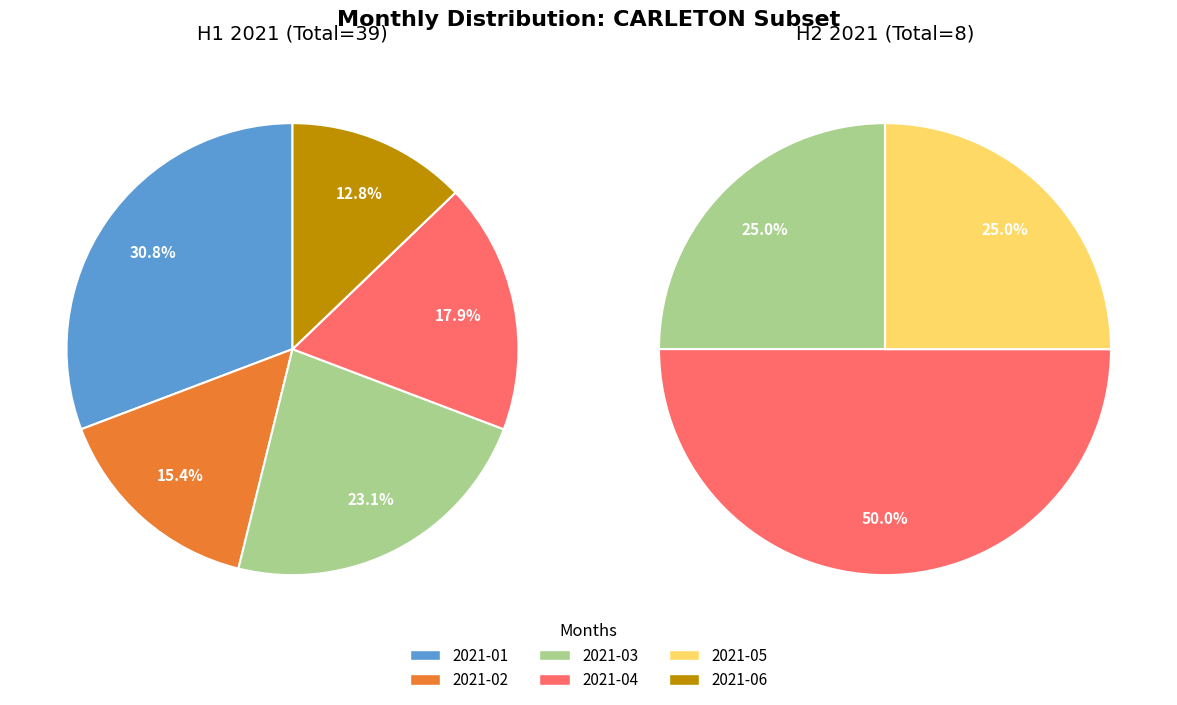

Which category has the biggest portion of the pie?

2021-01